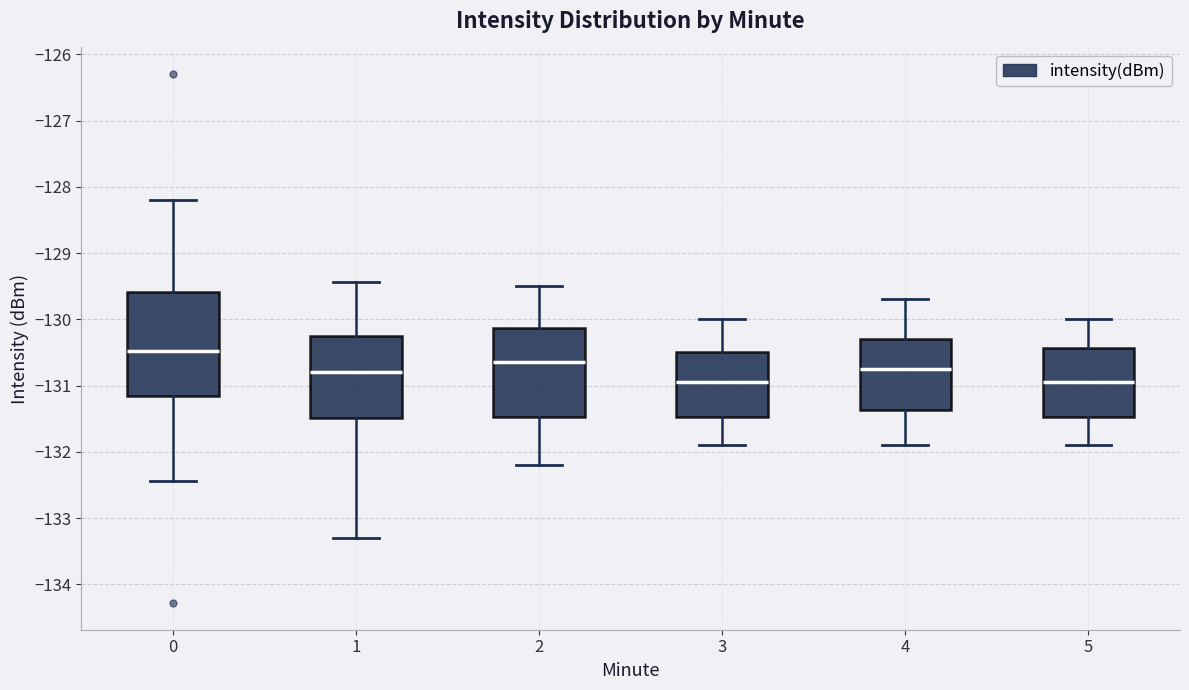

Comparing the boxes themselves (not the whiskers), which one is the tallest?

0